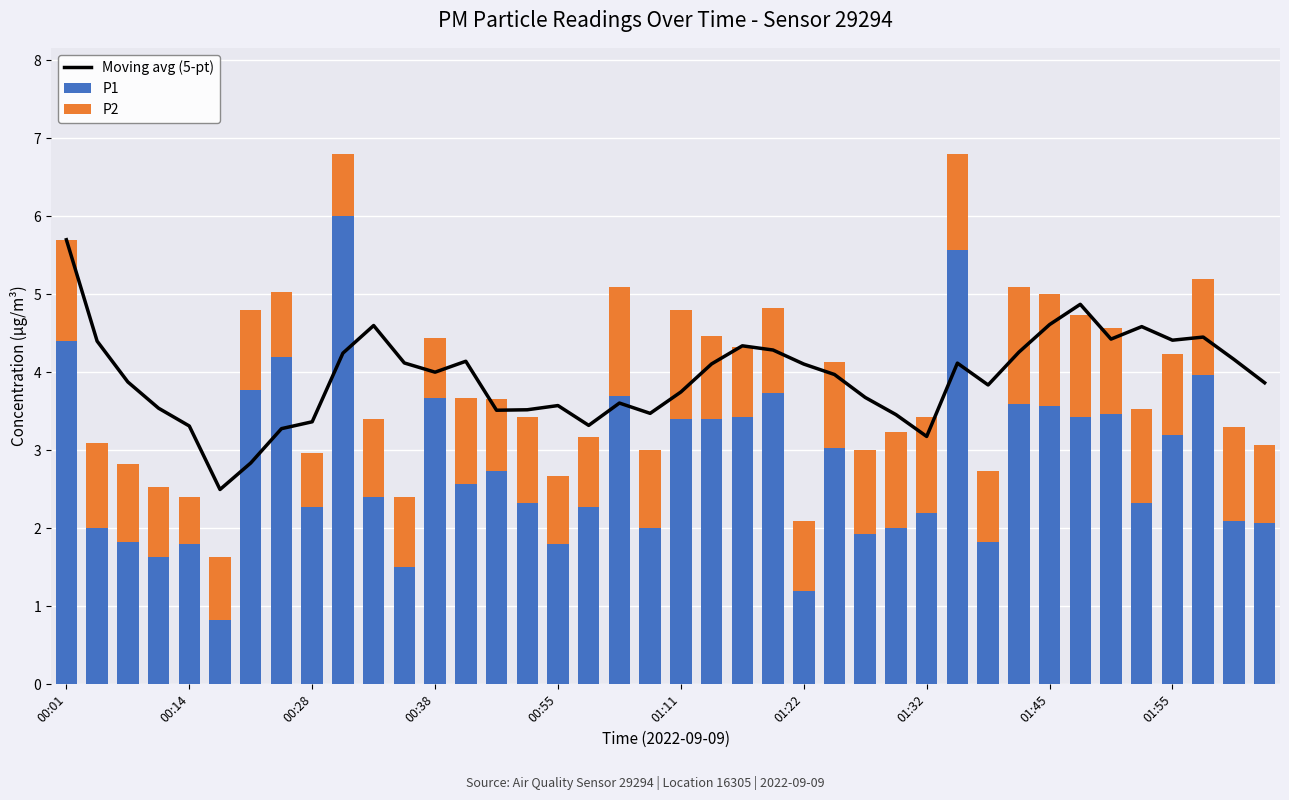

What is the highest value of the P1 series?

6.0